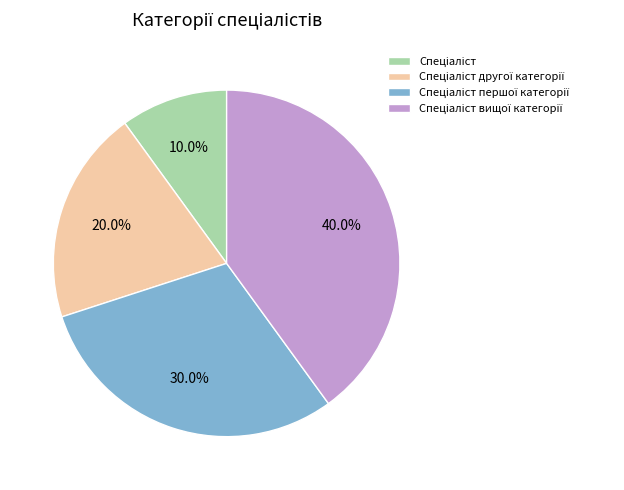

Does any single category account for the majority?

No